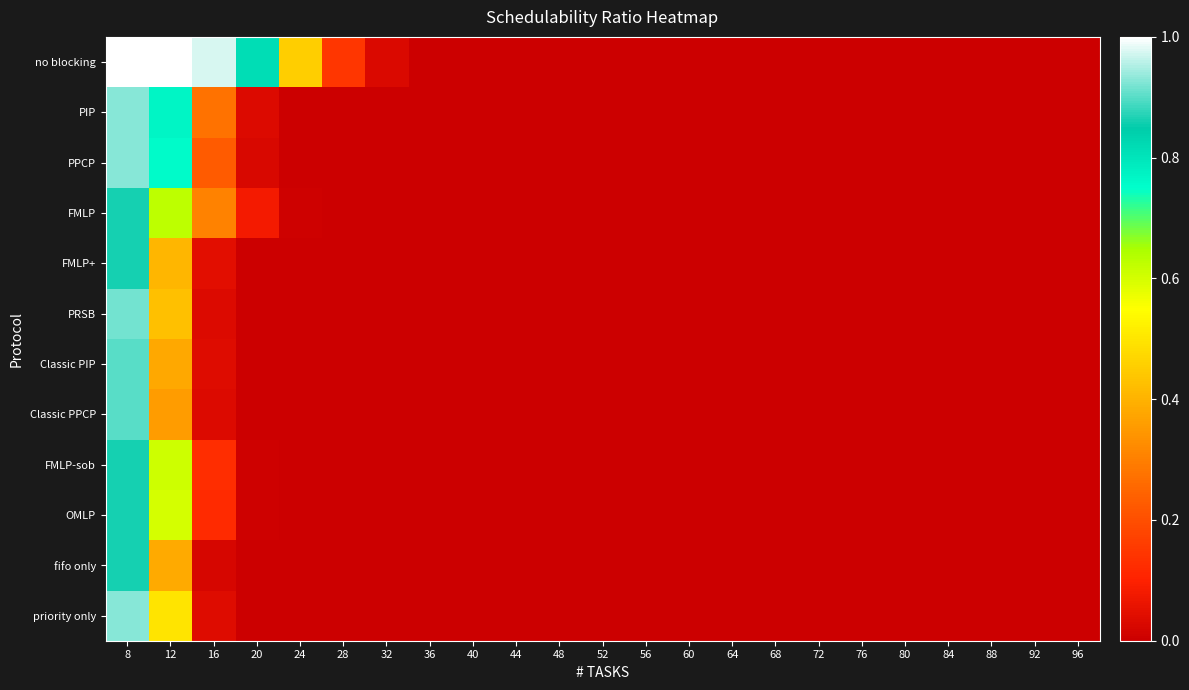

Which series has the largest total across all categories?

no blocking